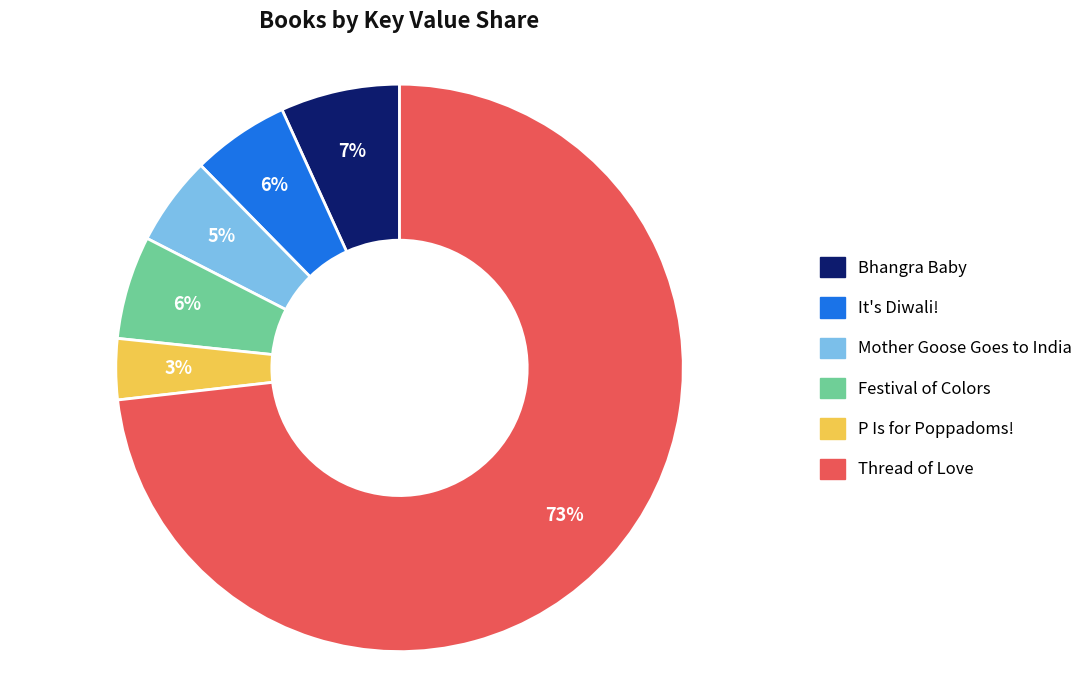

To the nearest percent, what is the combined percentage of Thread of Love and Festival of Colors?

79%